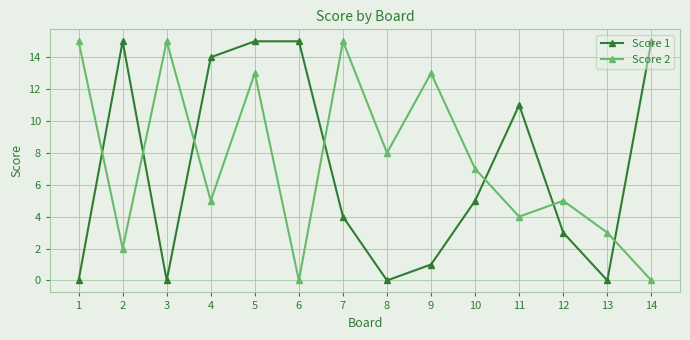

Between 5 and 13, which series saw the biggest shift?

Score 1